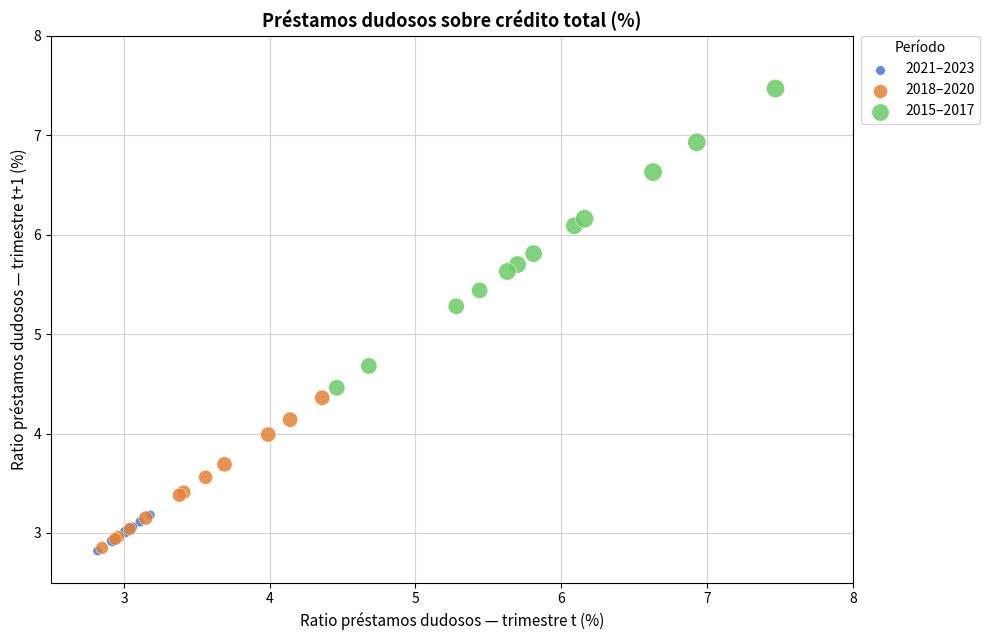

Which series contains the highest Y value?

2015–2017